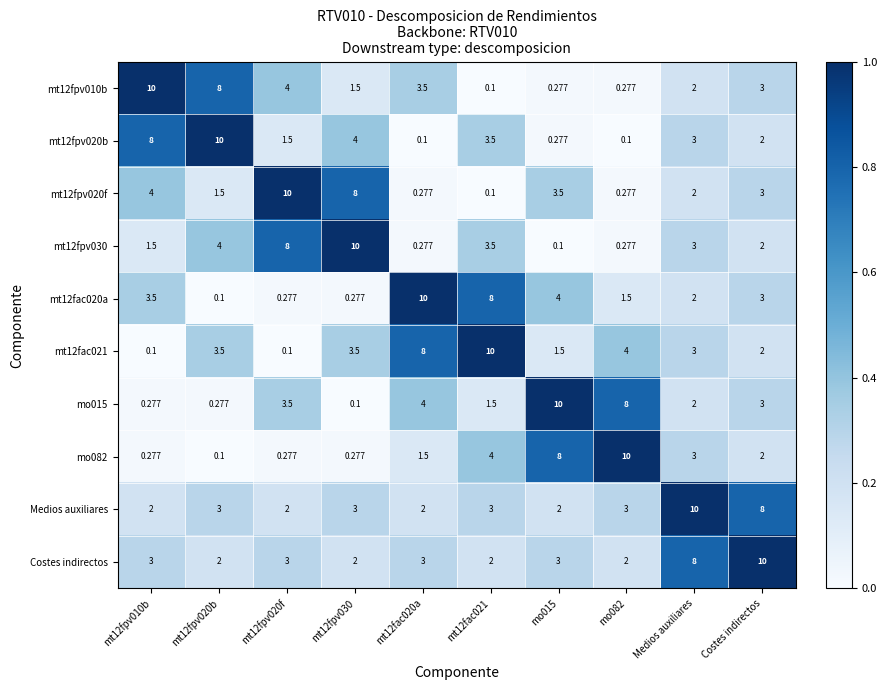

Where is Medios auxiliares nearest to the value 6?

Costes indirectos